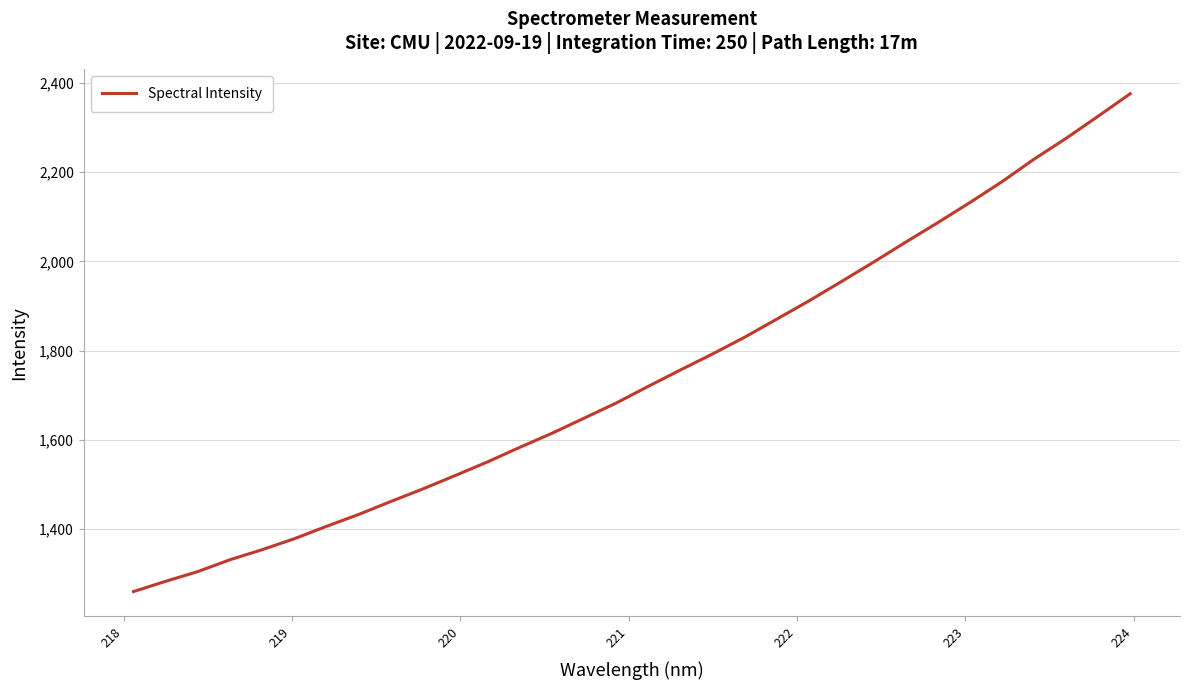

What is the minimum value shown in the chart?

1260.4